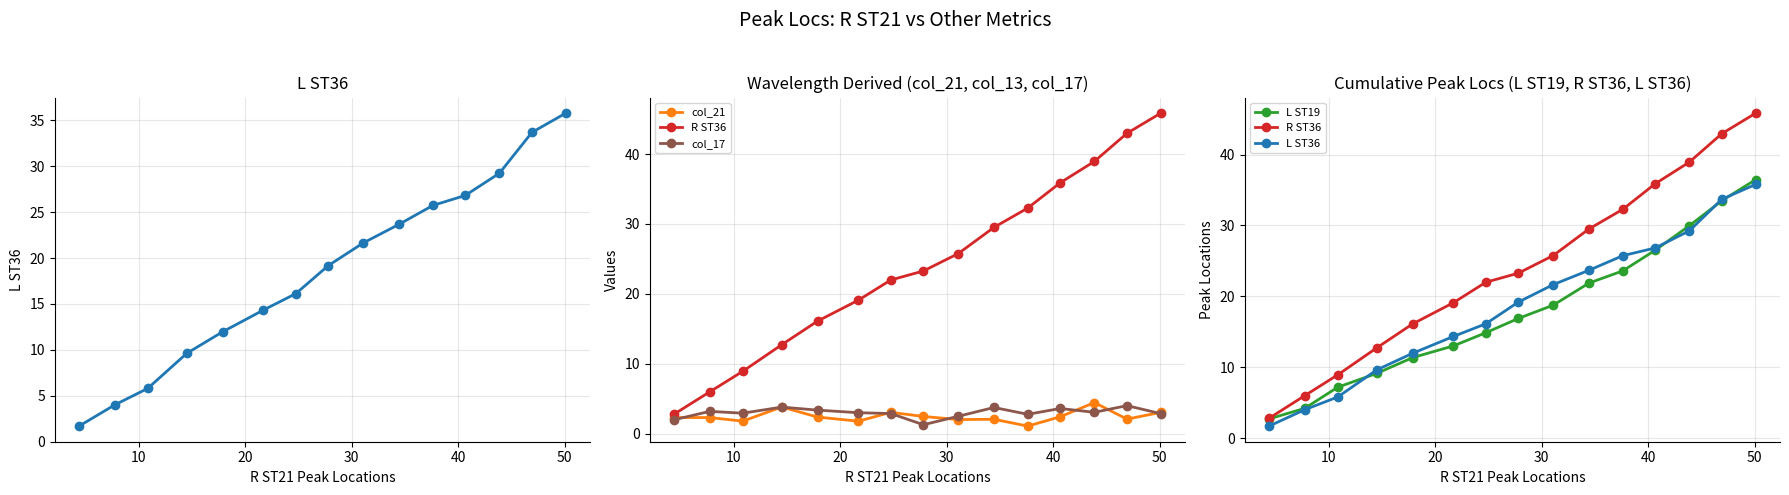

What is the value of the col_21 point at the 13th from the left?

4.5